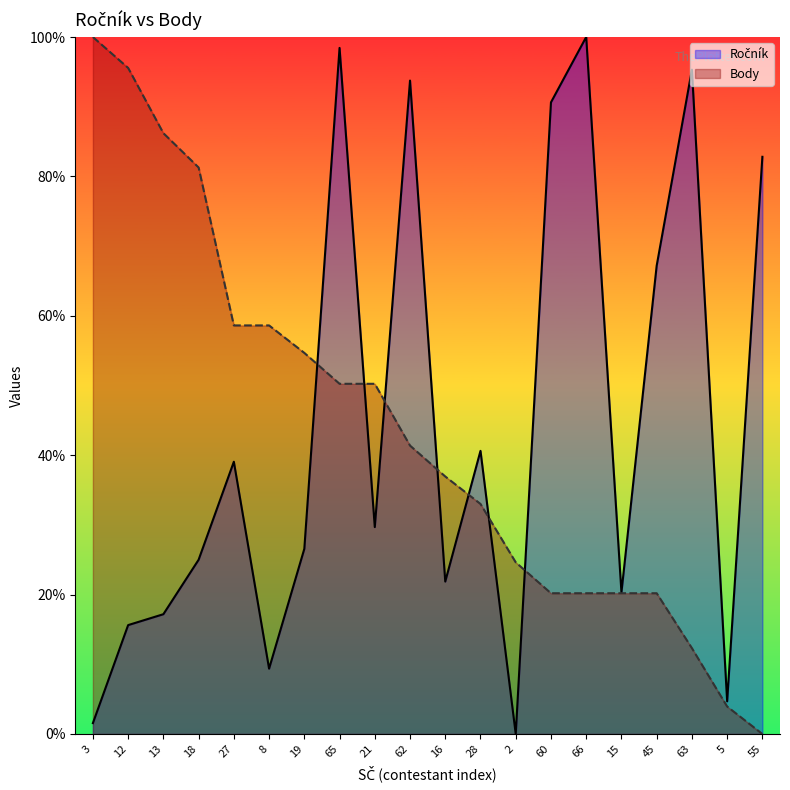

True or false: Body and Ročník cross at least once.

True